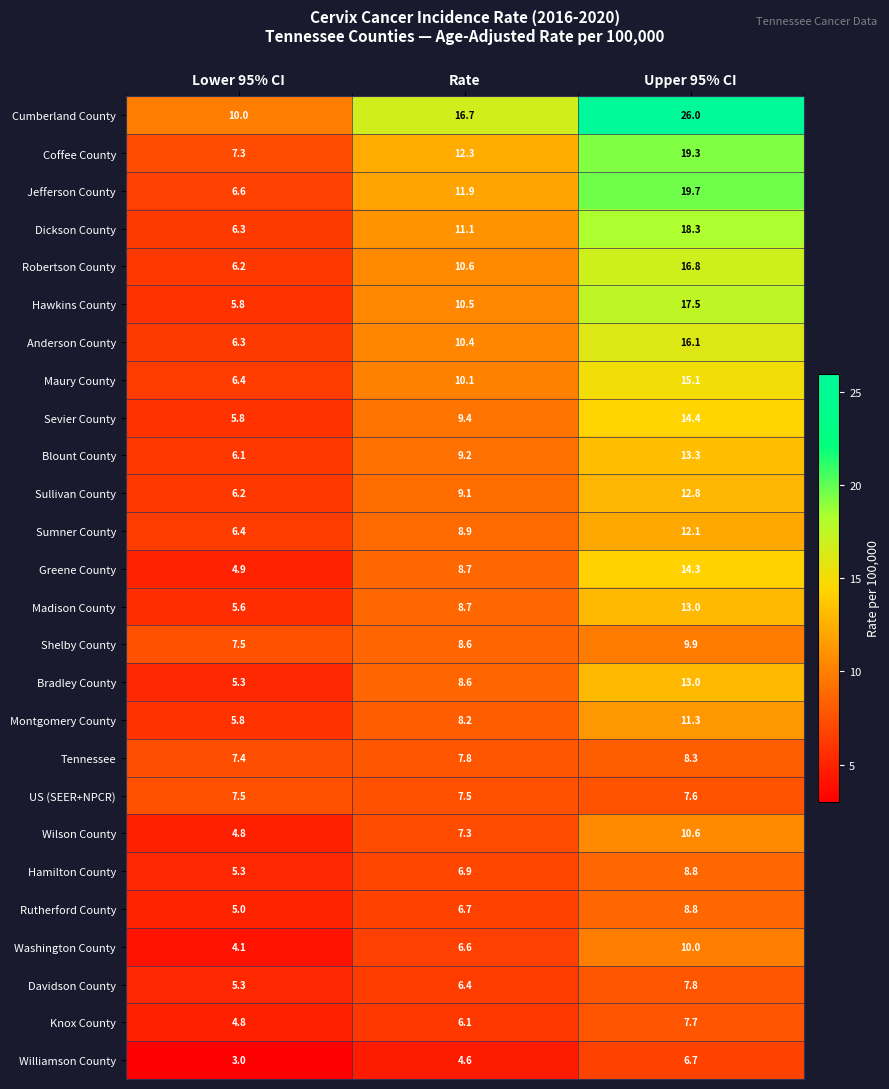

What is the total value across all series at Lower 95% CI?

155.7